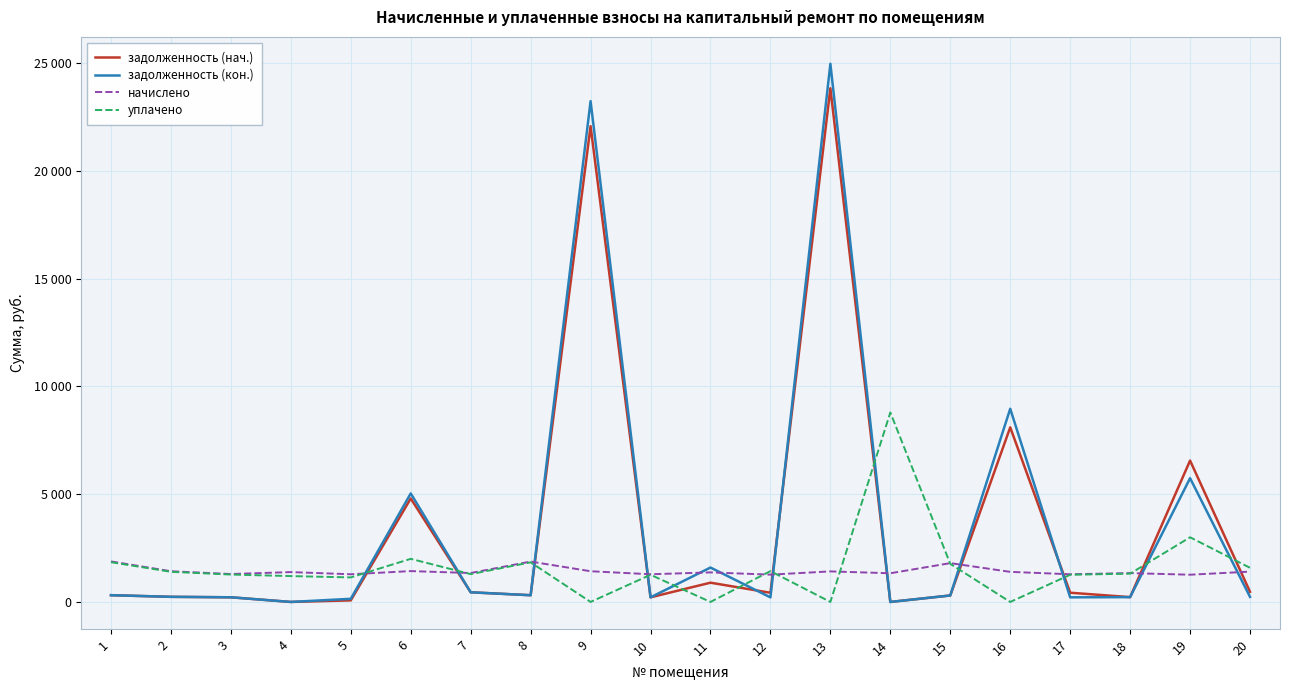

In начислено, how many points are lower than both neighbors (excluding endpoints)?

8